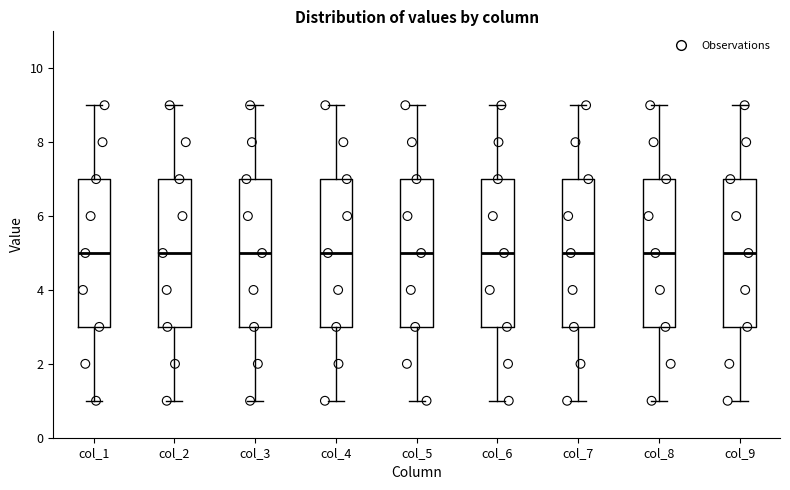

Reading left to right, read every box against the y-axis: the position of its median line, the range the box covers, and the ends of its whiskers. The values are not printed on the chart, so give them approximately, as read against the axis.

col_1: median 5, box 3 to 7, whiskers 1 to 9
col_2: median 5, box 3 to 7, whiskers 1 to 9
col_3: median 5, box 3 to 7, whiskers 1 to 9
col_4: median 5, box 3 to 7, whiskers 1 to 9
col_5: median 5, box 3 to 7, whiskers 1 to 9
col_6: median 5, box 3 to 7, whiskers 1 to 9
col_7: median 5, box 3 to 7, whiskers 1 to 9
col_8: median 5, box 3 to 7, whiskers 1 to 9
col_9: median 5, box 3 to 7, whiskers 1 to 9